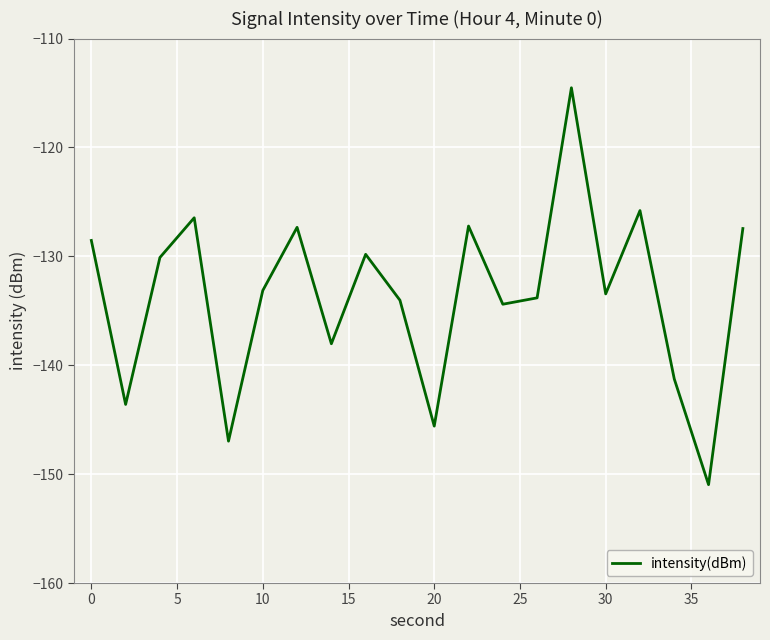

What is the minimum value shown in the chart?

-151.0